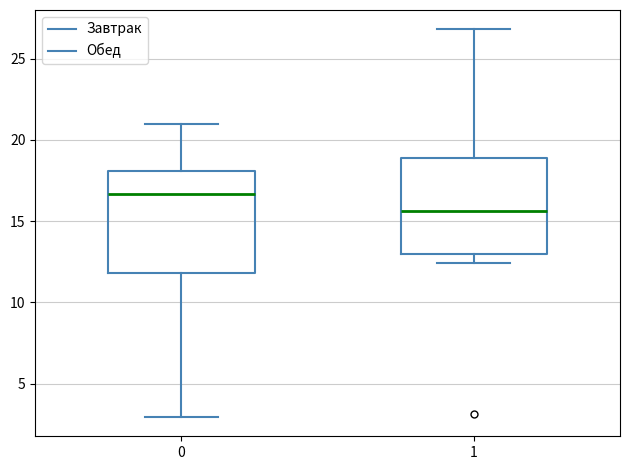

Which box has the lowest median line?

1